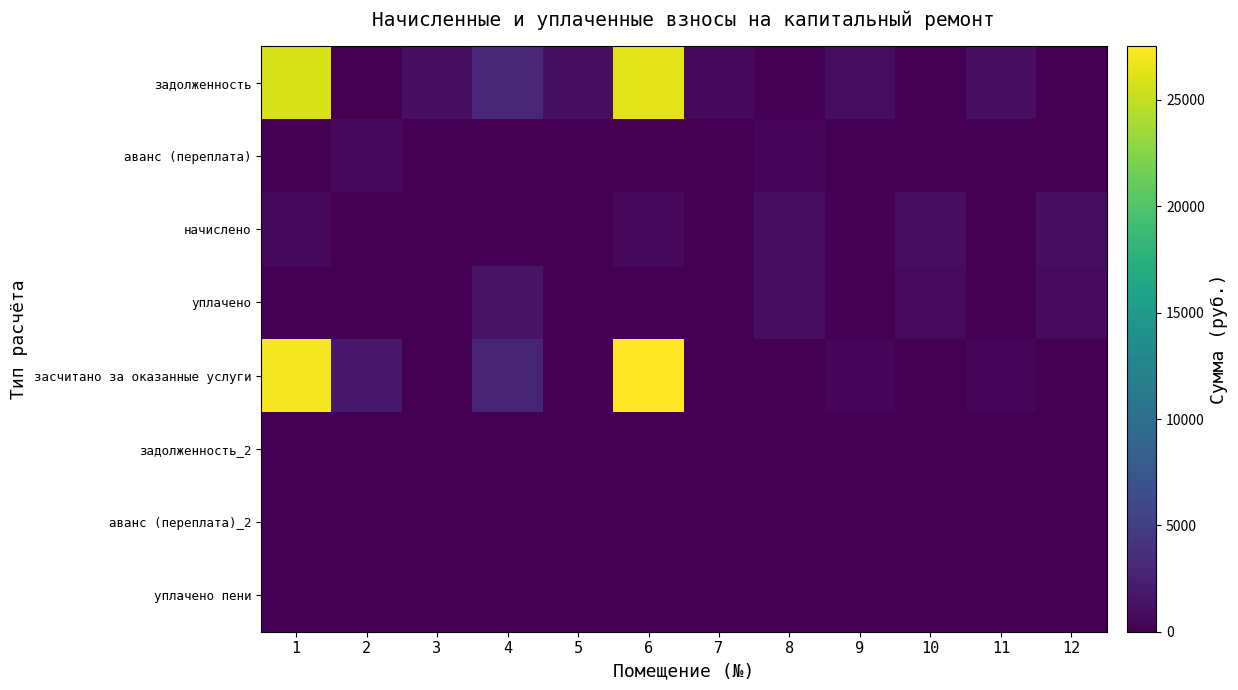

Reading left to right, what are all the values shown in this chart?

задолженность: 1=25906.3	2=0.0	3=1132.0	4=3149.9	5=1150.0	6=26290.2	7=737.3	8=0.0	9=1053.1	10=0.0	11=1133.8	12=0.0
аванс (переплата): 1=0.0	2=696.9	3=0.0	4=0.0	5=0.0	6=0.0	7=0.0	8=416.7	9=0.0	10=0.0	11=0.0	12=0.0
начислено: 1=726.6	2=0.0	3=0.0	4=0.0	5=0.0	6=737.3	7=0.0	8=1053.1	9=0.0	10=1133.8	11=0.0	12=1166.1
уплачено: 1=0.0	2=0.0	3=0.0	4=1500.0	5=0.0	6=0.0	7=0.0	8=1000.0	9=0.0	10=755.9	11=0.0	12=777.4
засчитано за оказанные услуги: 1=27118.3	2=1836.9	3=0.0	4=2823.5	5=0.0	6=27520.1	7=0.0	8=0.0	9=363.6	10=0.0	11=377.9	12=0.0
задолженность_2: 1=0.0	2=0.0	3=0.0	4=0.0	5=0.0	6=0.0	7=0.0	8=0.0	9=0.0	10=0.0	11=0.0	12=0.0
аванс (переплата)_2: 1=0.0	2=0.0	3=0.0	4=0.0	5=0.0	6=0.0	7=0.0	8=0.0	9=0.0	10=0.0	11=0.0	12=0.0
уплачено пени: 1=0.0	2=0.0	3=0.0	4=0.0	5=0.0	6=0.0	7=0.0	8=0.0	9=0.0	10=0.0	11=0.0	12=0.0